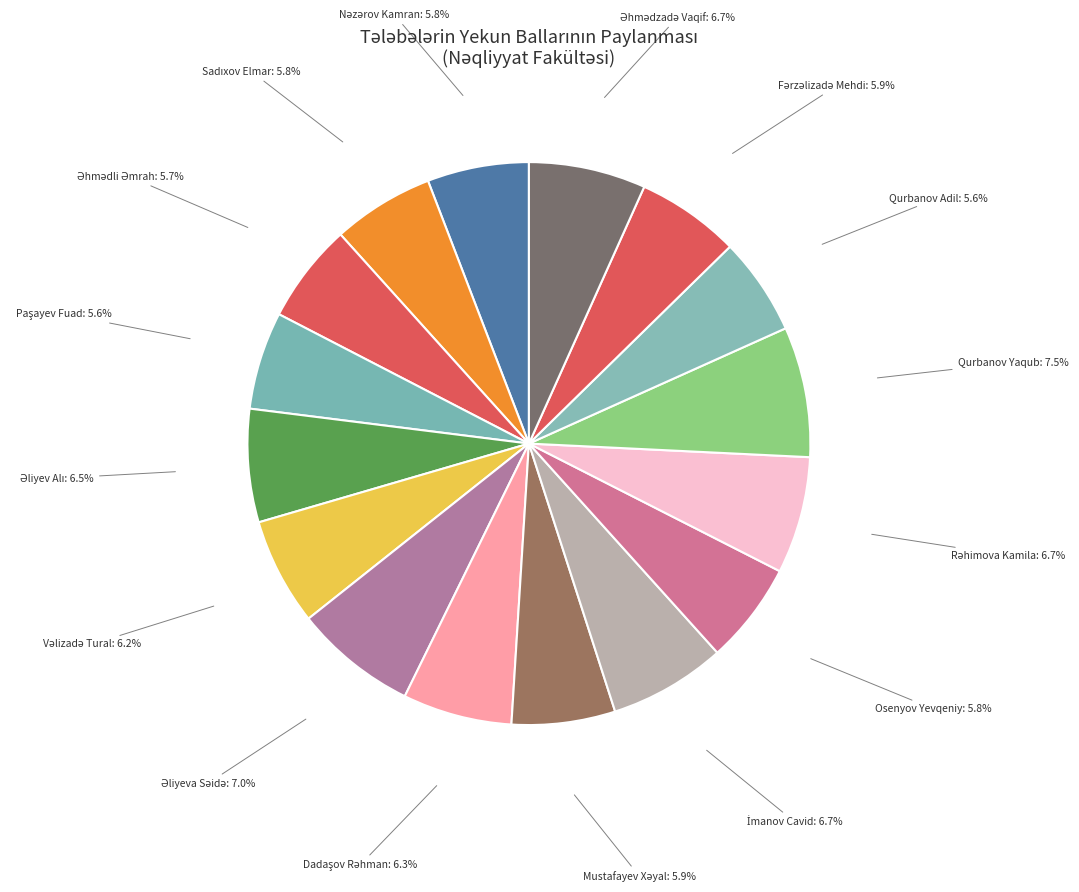

Does Osenyov Yevqeniy: 5.8% represent more than half of the total?

No